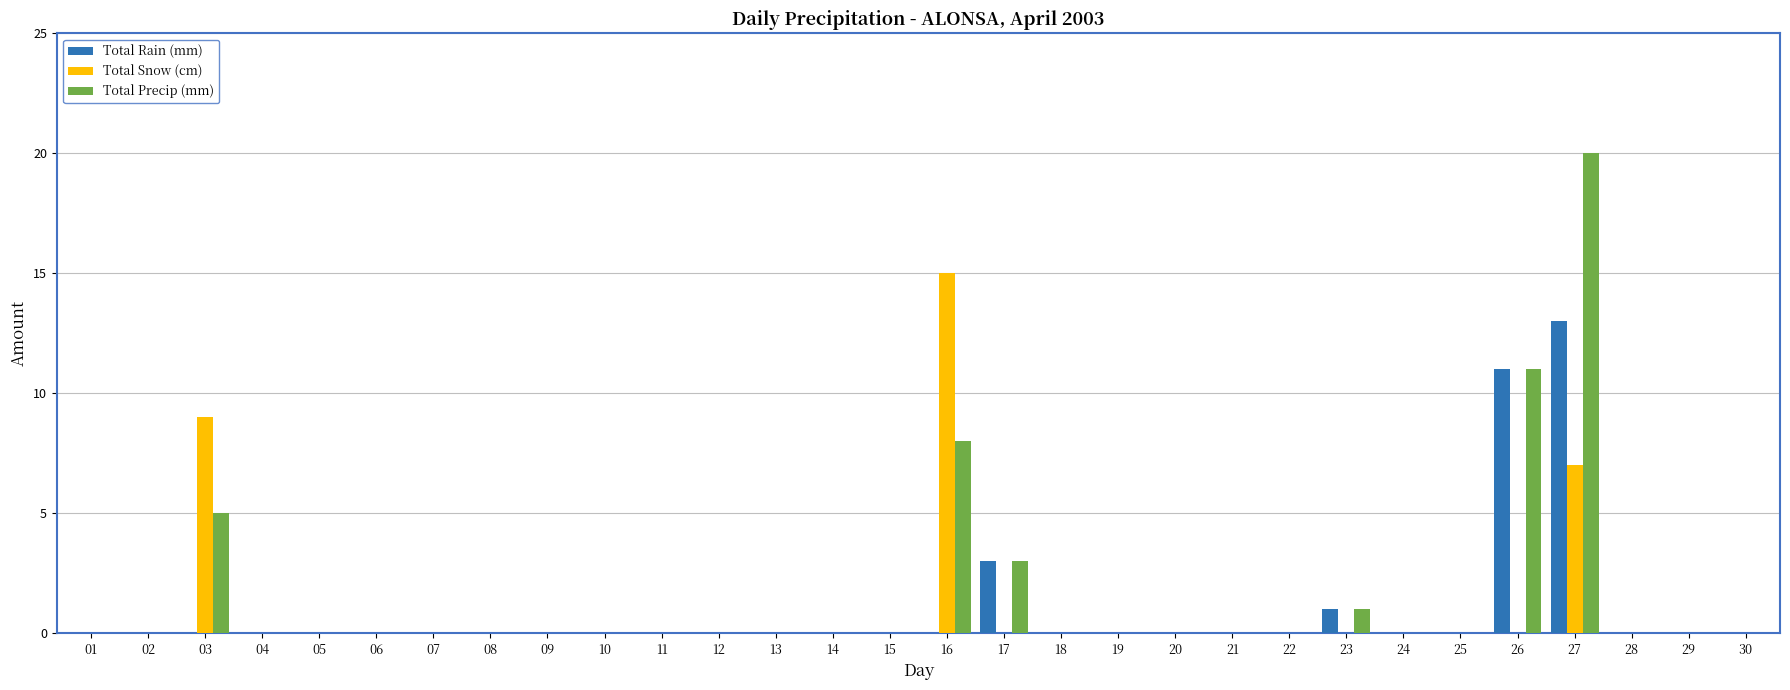

The value of Total Snow (cm) at 25 is 0. True or false?

True